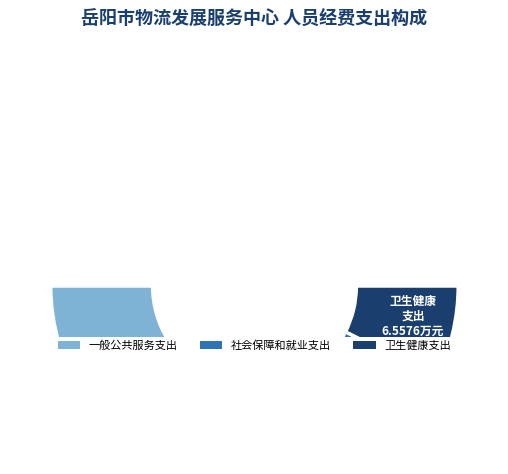

Which category accounts for the majority?

一般公共服务支出